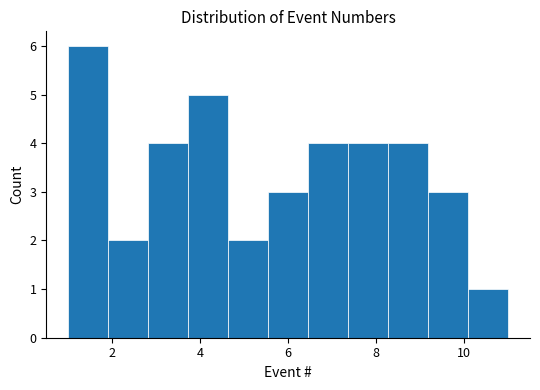

Reading left to right, list every bar in this chart as the range it spans on the x-axis followed by its height. Neither the bar edges nor the heights are printed on the chart, so give them approximately, as read against the axes.

1.0 to 2.0: 6
2.0 to 2.8: 2
2.8 to 3.8: 4
3.8 to 4.6: 5
4.6 to 5.6: 2
5.6 to 6.4: 3
6.4 to 7.4: 4
7.4 to 8.2: 4
8.2 to 9.2: 4
9.2 to 10.0: 3
10.0 to 11.0: 1